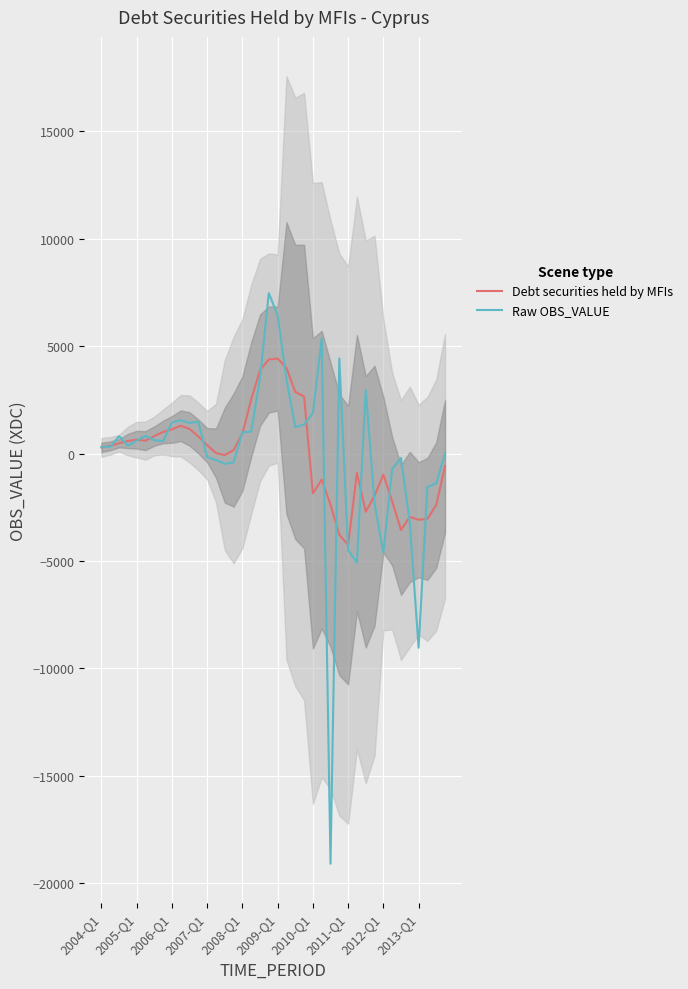

What is the lowest value of the Debt securities held by MFIs series?

-4255.3